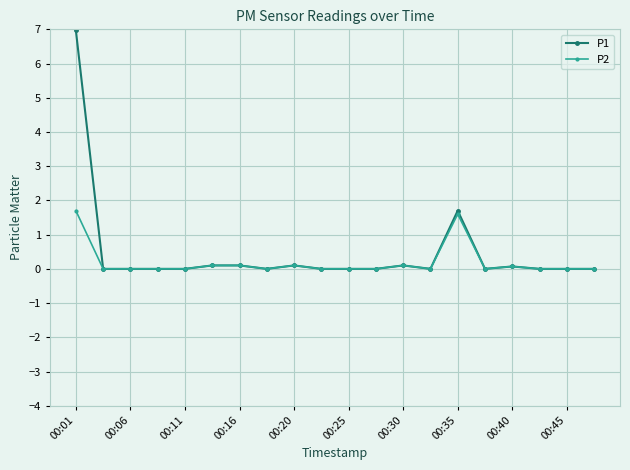

What is the difference between the maximum and minimum values in the P1 series?

7.0